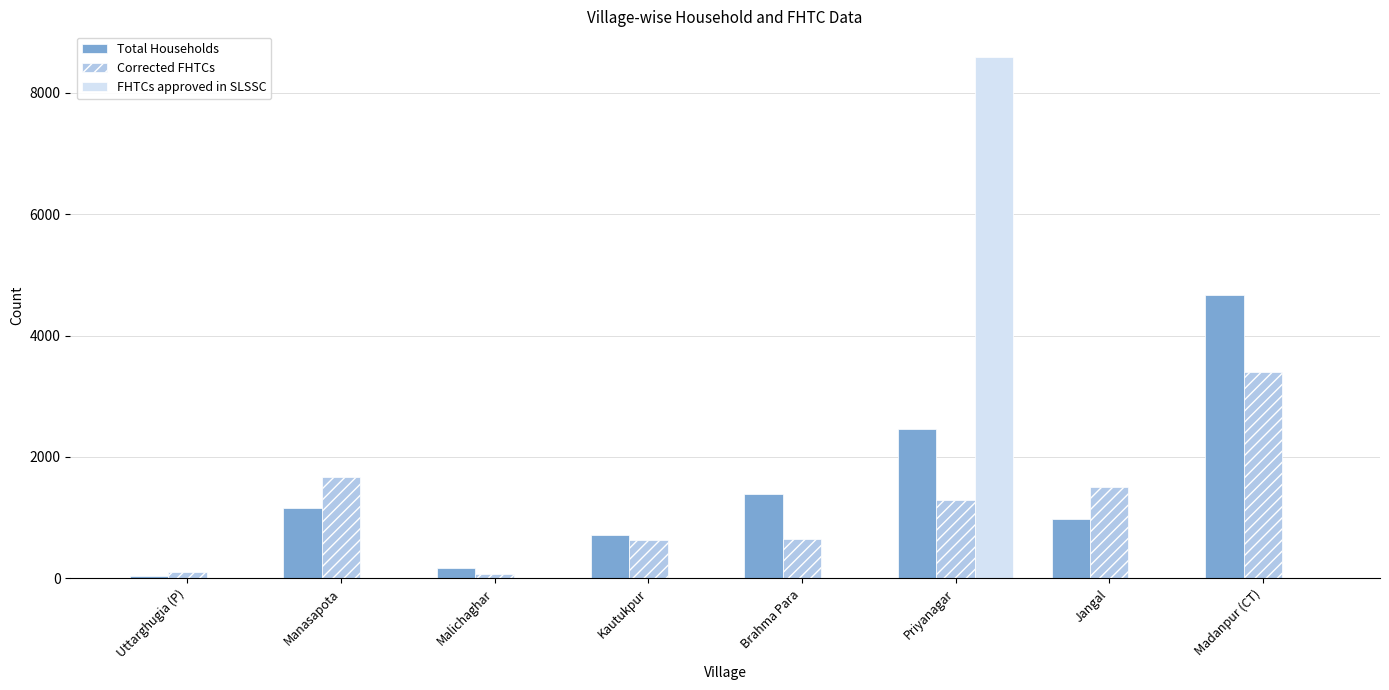

True or false: Corrected FHTCs has a value of 5958 at Madanpur (CT).

False